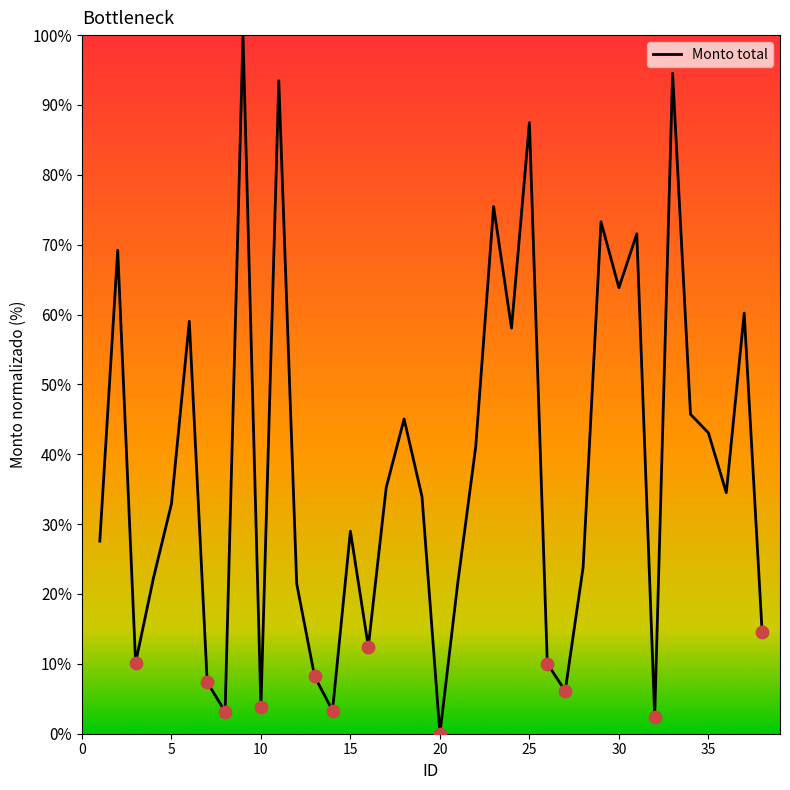

What is the difference between the maximum and minimum values?

100.0